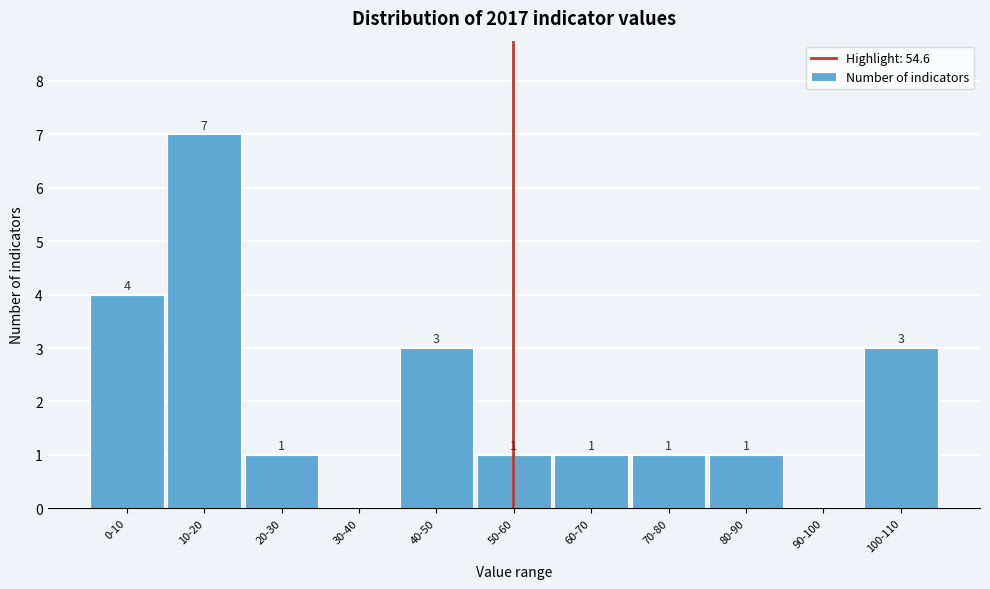

Reading left to right, list all the values displayed in this chart.

0-10=4	10-20=7	20-30=1	30-40=0	40-50=3	50-60=1	60-70=1	70-80=1	80-90=1	90-100=0	100-110=3